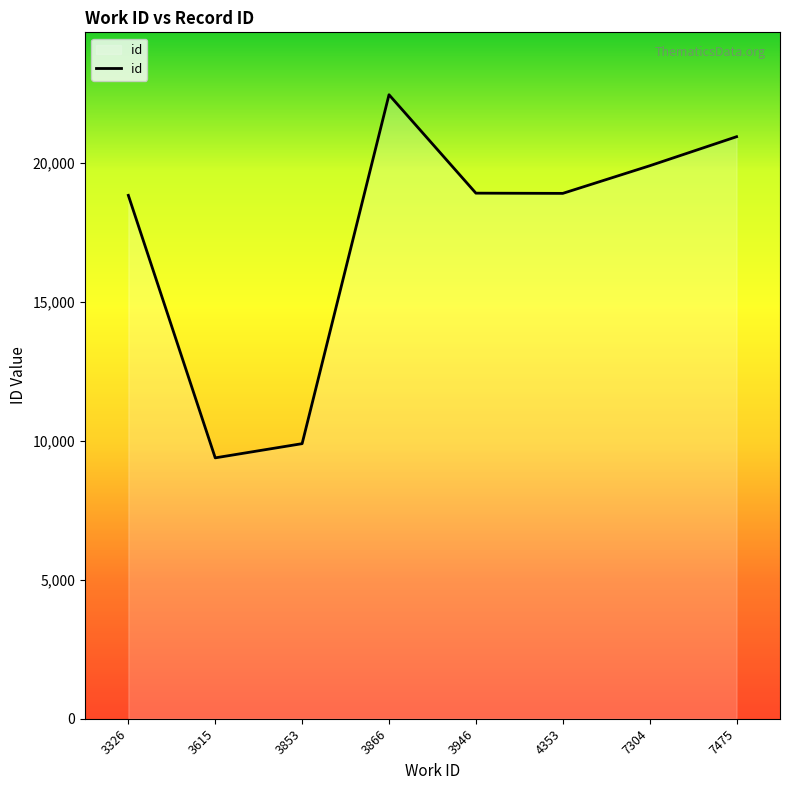

Where is the data nearest to the value 15922?

3326